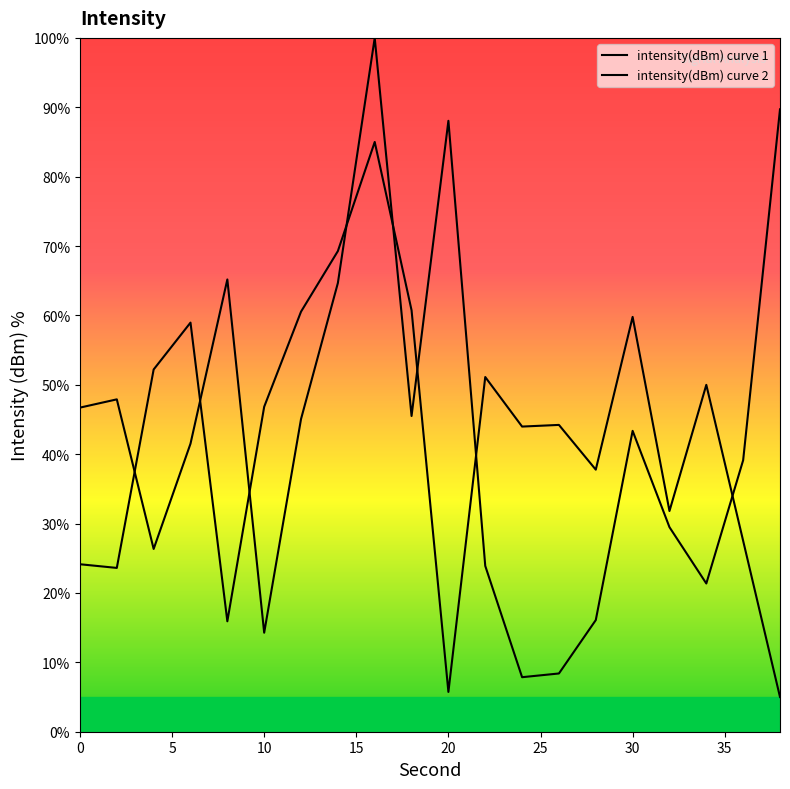

What is the value of the 20th point from the left?

5.0